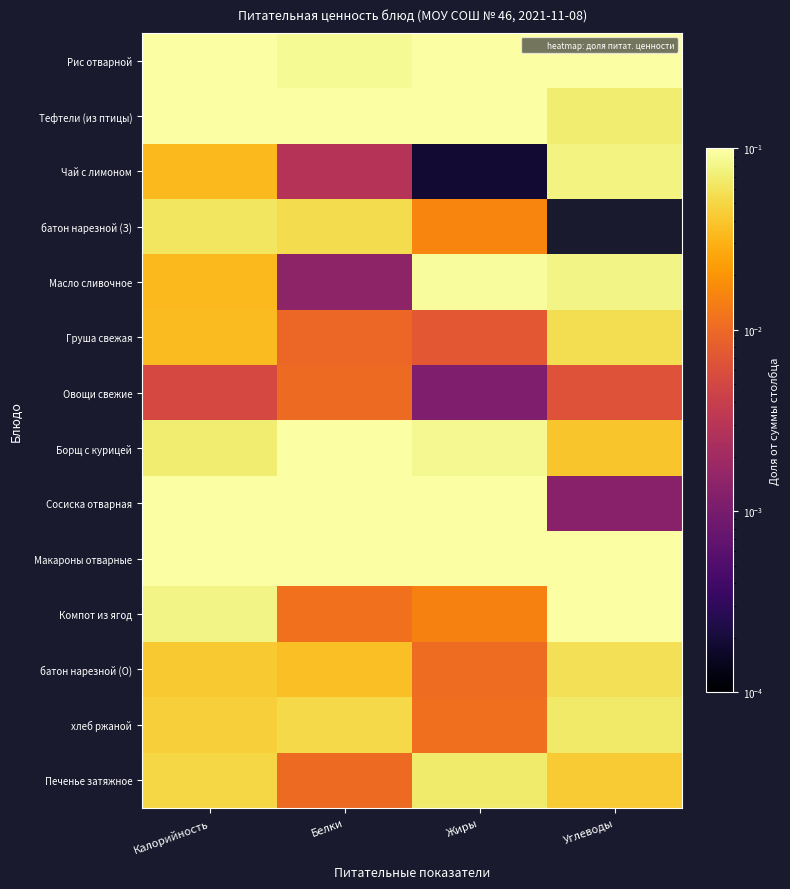

What is the difference between the highest and lowest values at Калорийность?

0.1